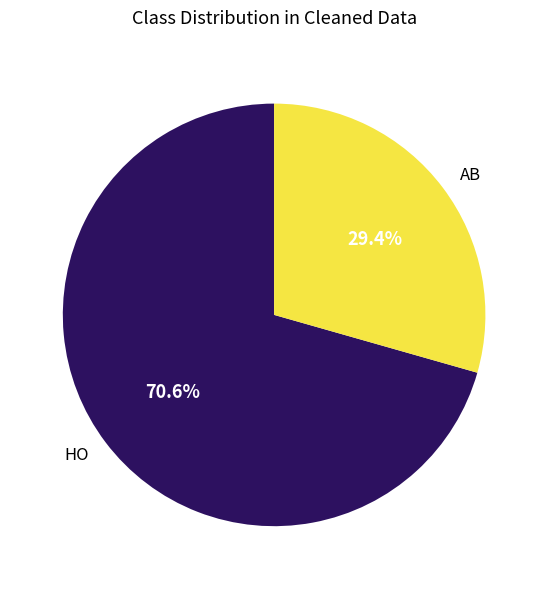

Which category has the smallest portion of the pie?

AB